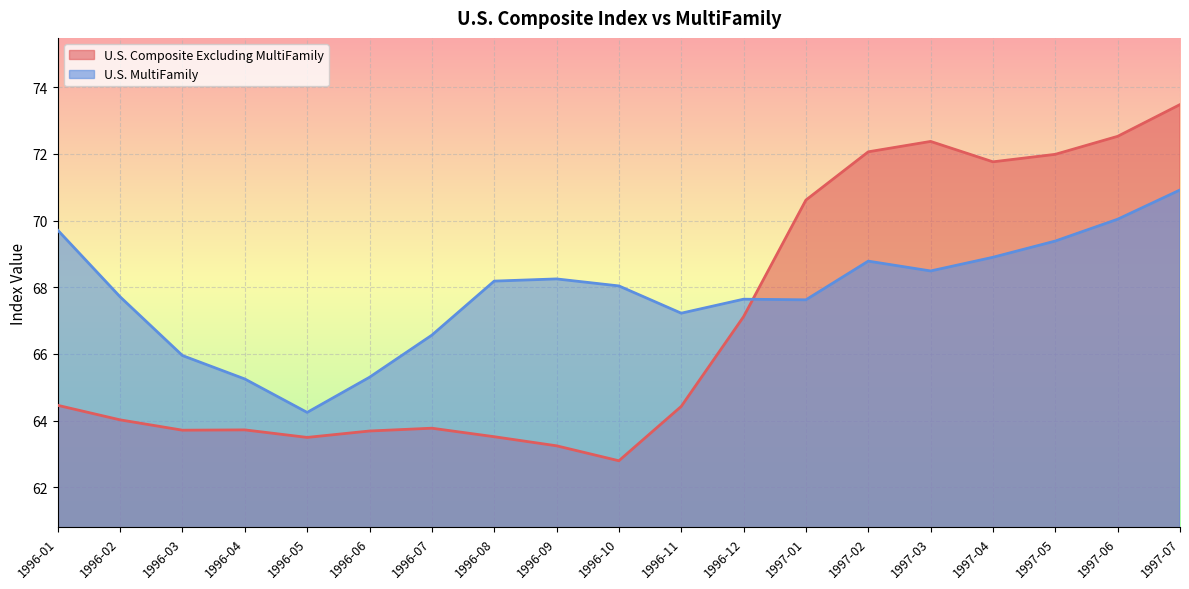

Where is U.S. MultiFamily nearest to the value 67?

1996-11